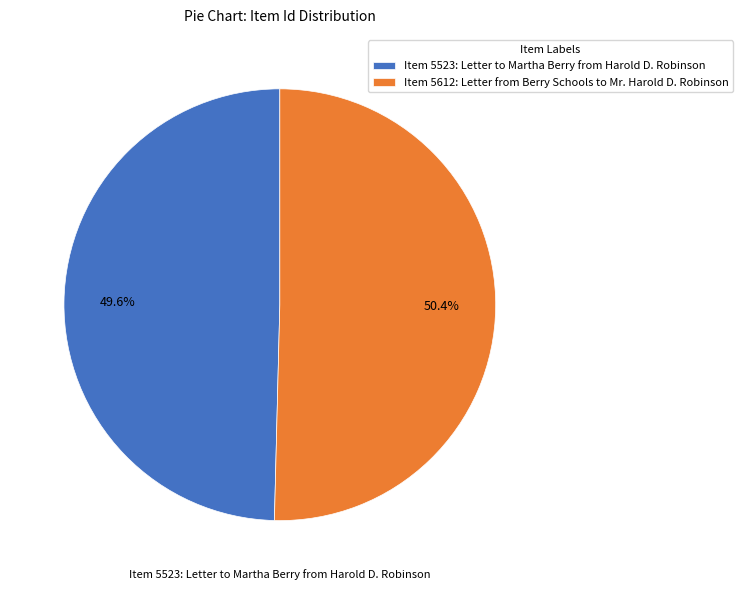

Is it true that Item 5612: Letter from Berry Schools to Mr. Harold D. Robinson is 40% of the pie?

False